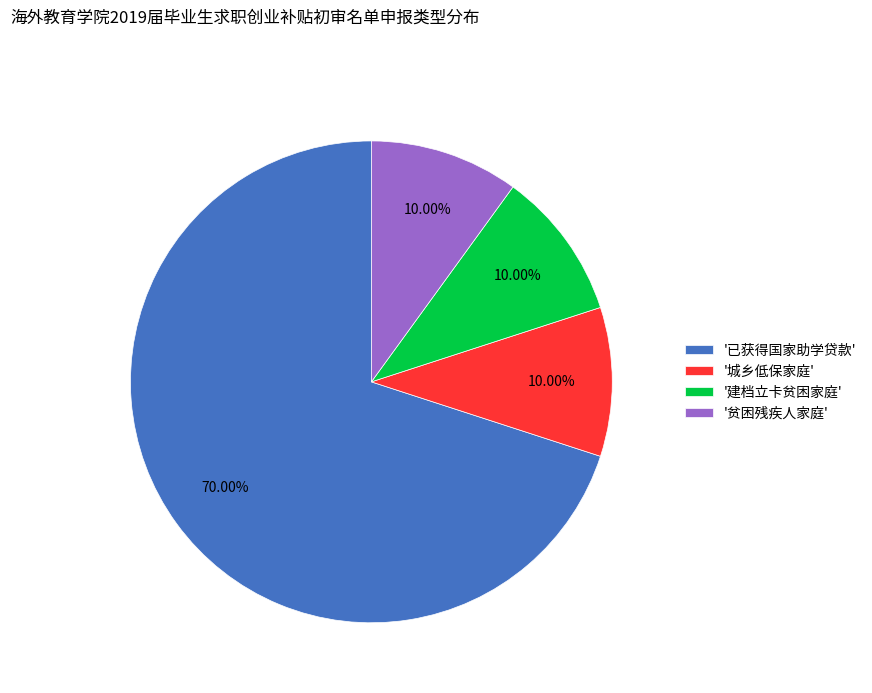

Combined, do '贫困残疾人家庭' and '建档立卡贫困家庭' account for over 50%?

No